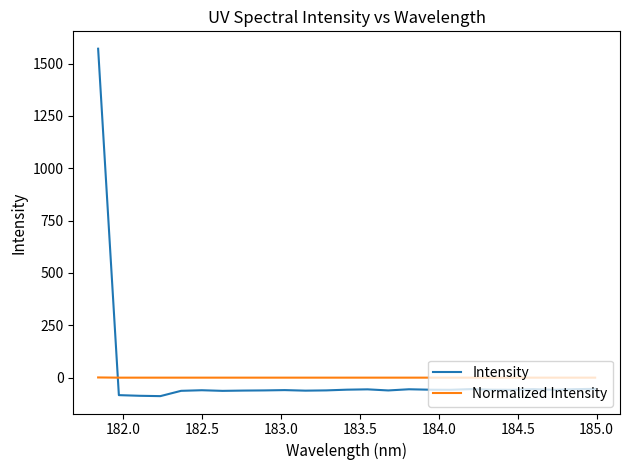

Which series has the largest range (max minus min)?

Intensity